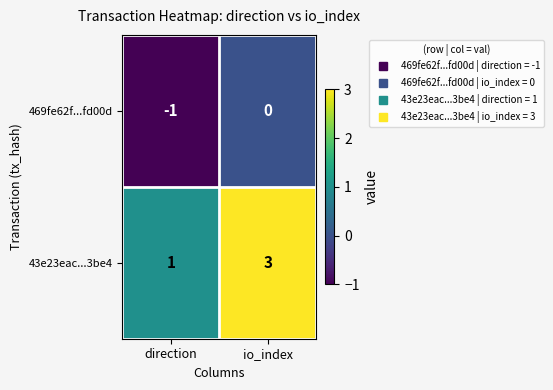

Which series changed the most between direction and io_index?

43e23eac...3be4